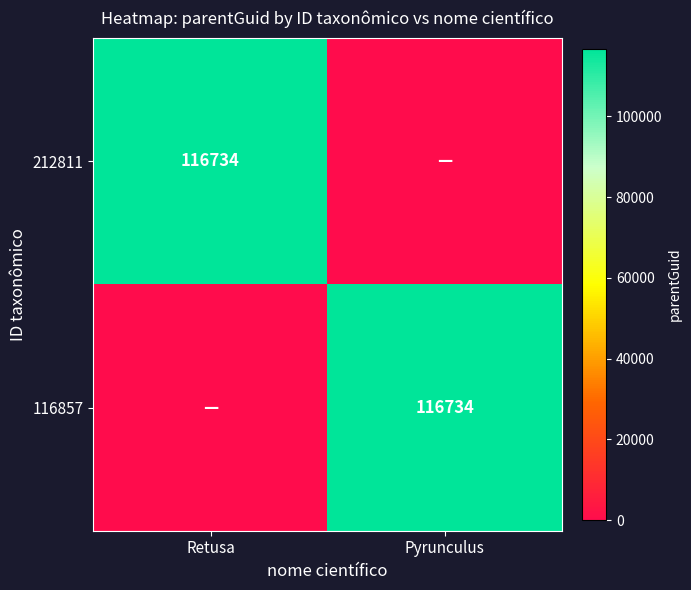

Count the number of categories in the chart.

2